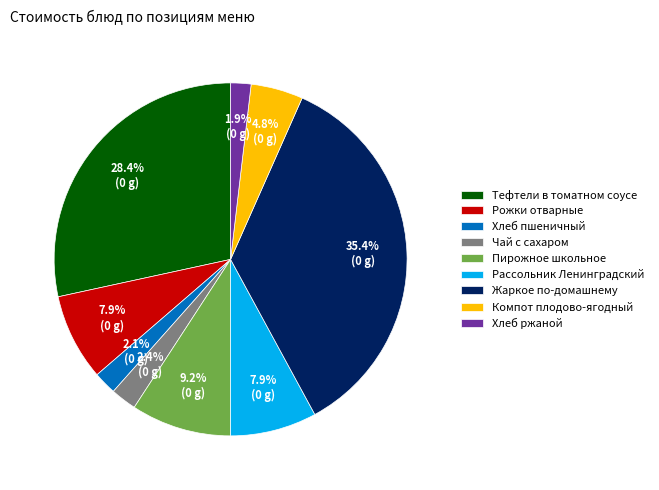

What percentage is the Рожки отварные slice, to the nearest percent?

8%